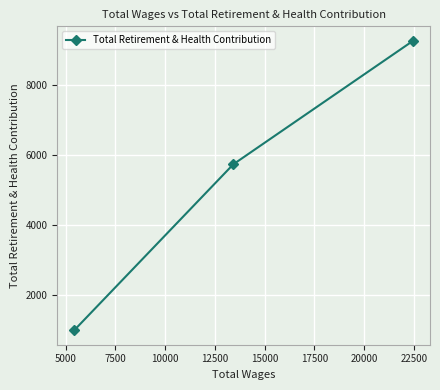

What is the difference between the maximum and minimum values?

8253